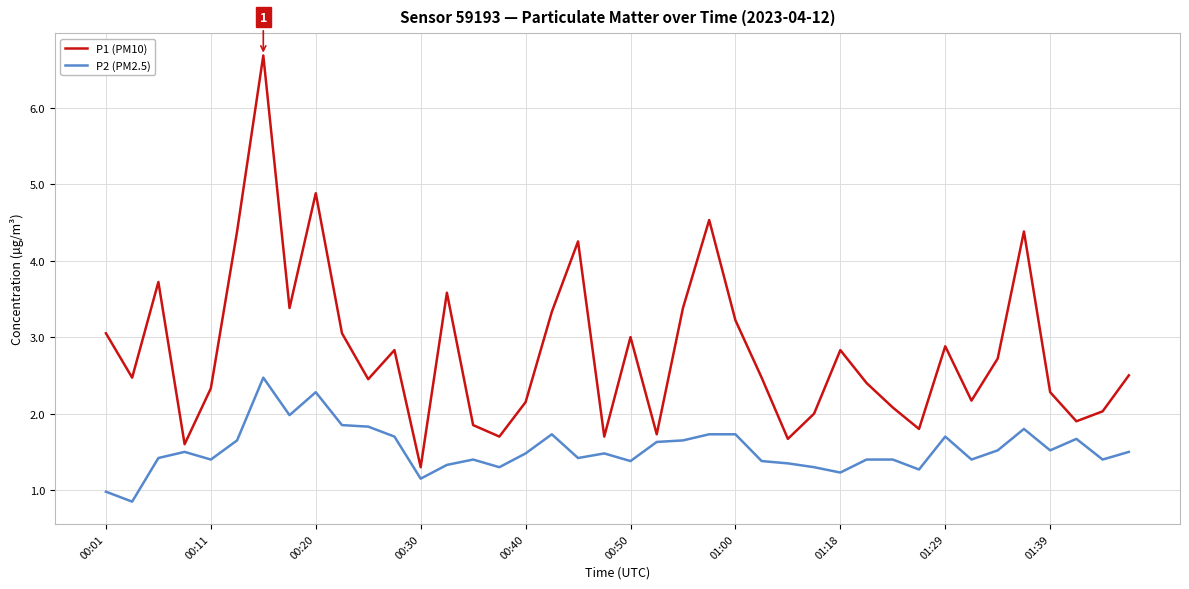

What is the sum of all P2 (PM2.5) values?

61.2